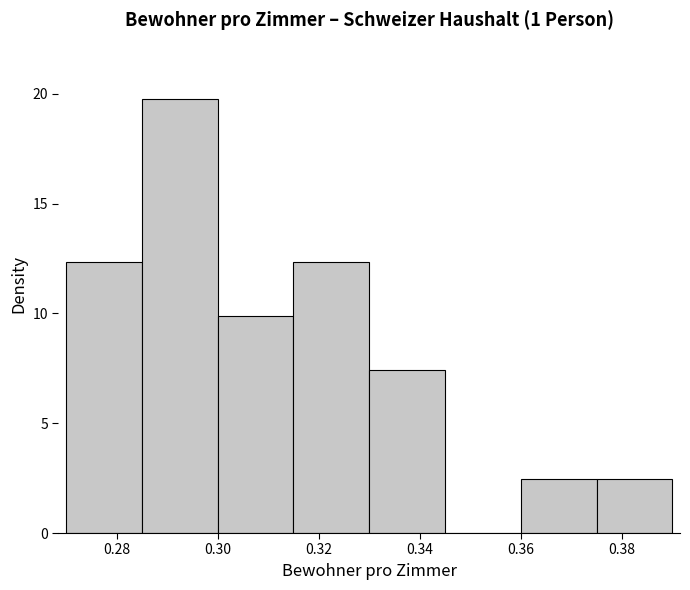

Over which range of the x-axis is the bar tallest?

0.285 to 0.300